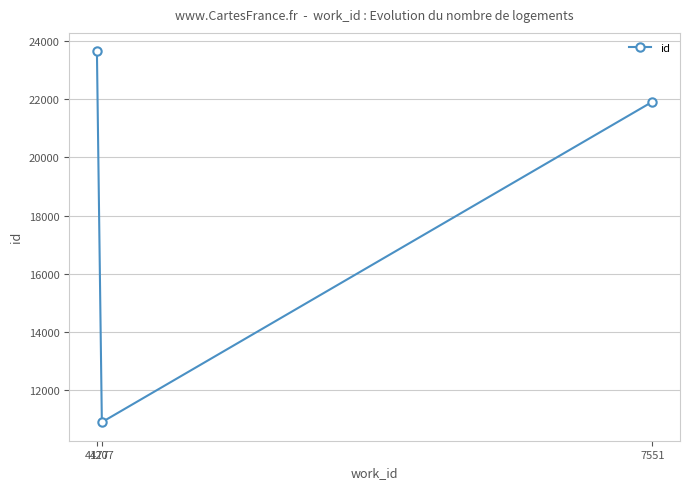

Between 4177 and 7551, which is larger?

4177